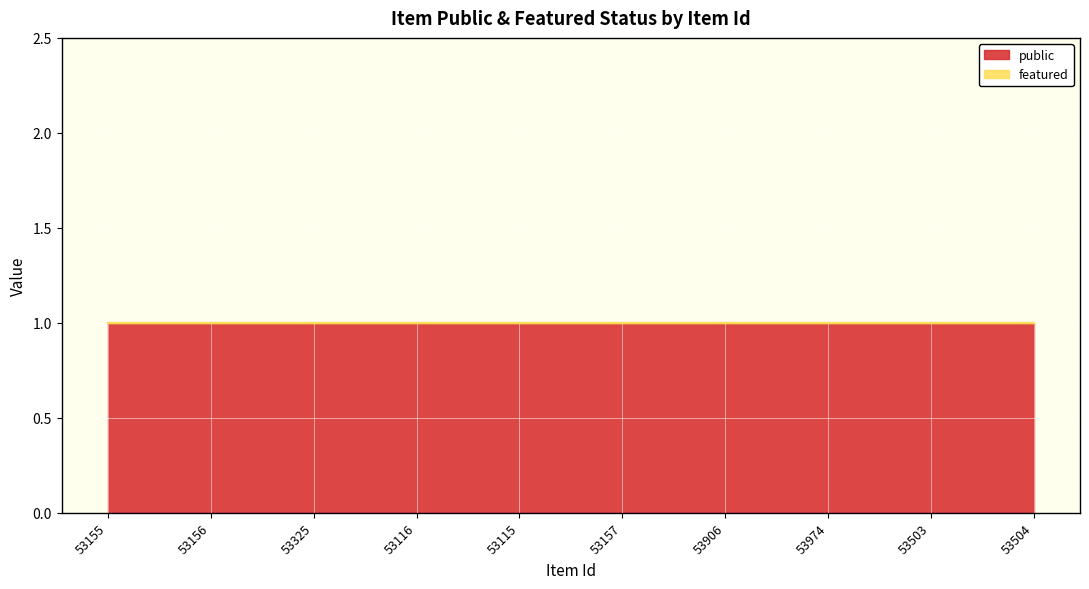

True or false: public and featured intersect in this chart.

False